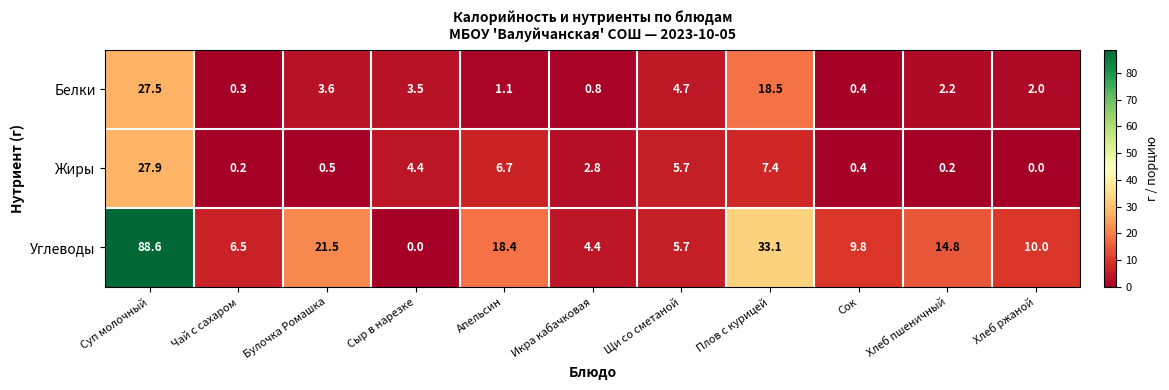

At which label does Углеводы first exceed 10?

Суп молочный